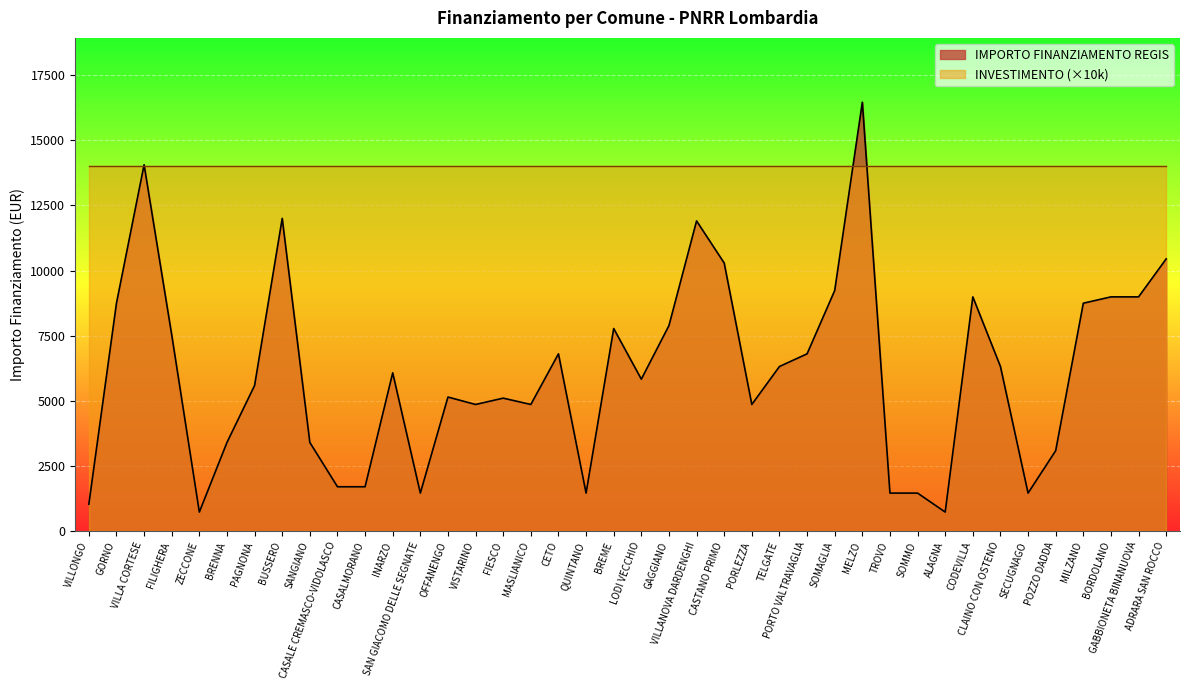

What is the minimum value shown in the chart?

729